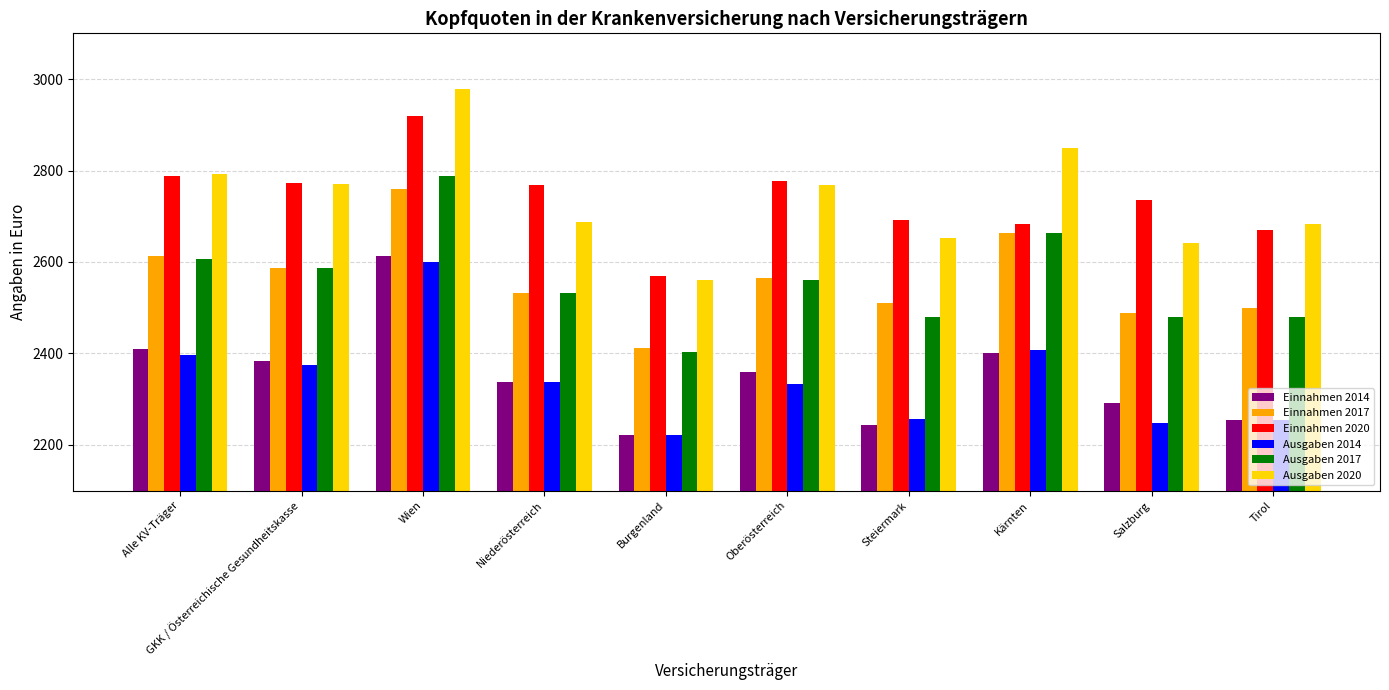

What is the label of the 9th bar from the left?

Salzburg